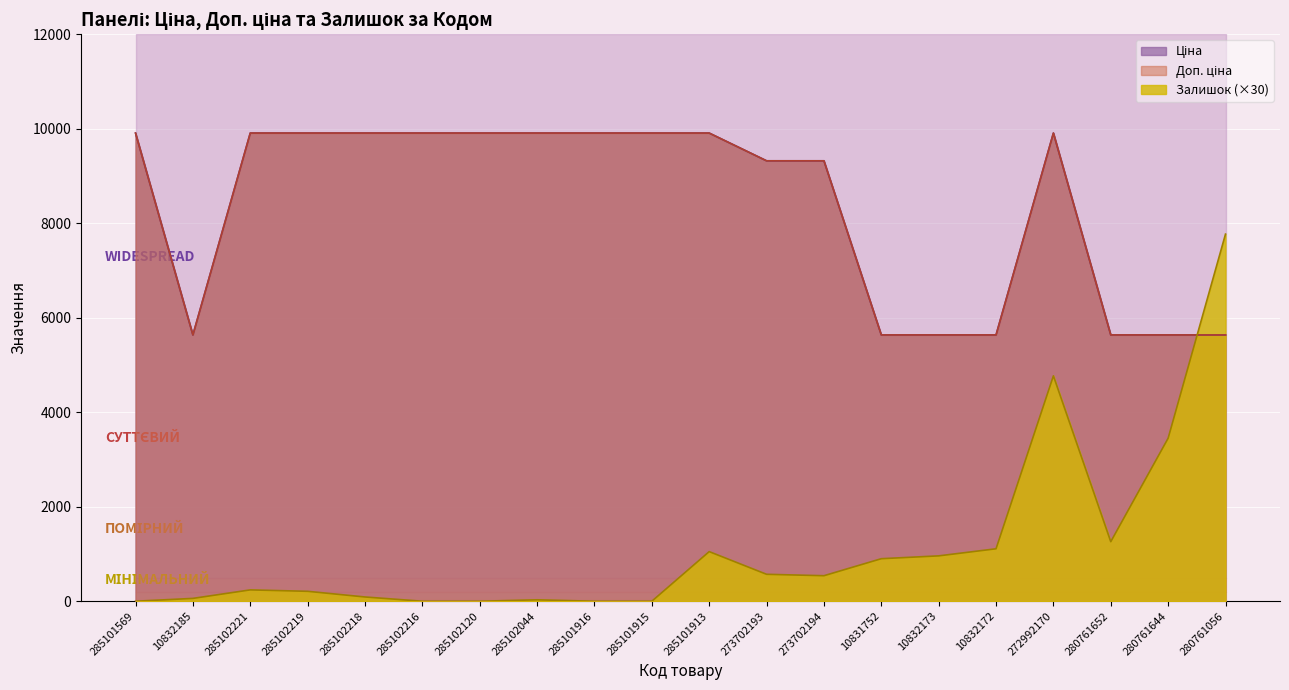

What are all the series names shown in the legend?

Ціна, Доп. ціна, Залишок